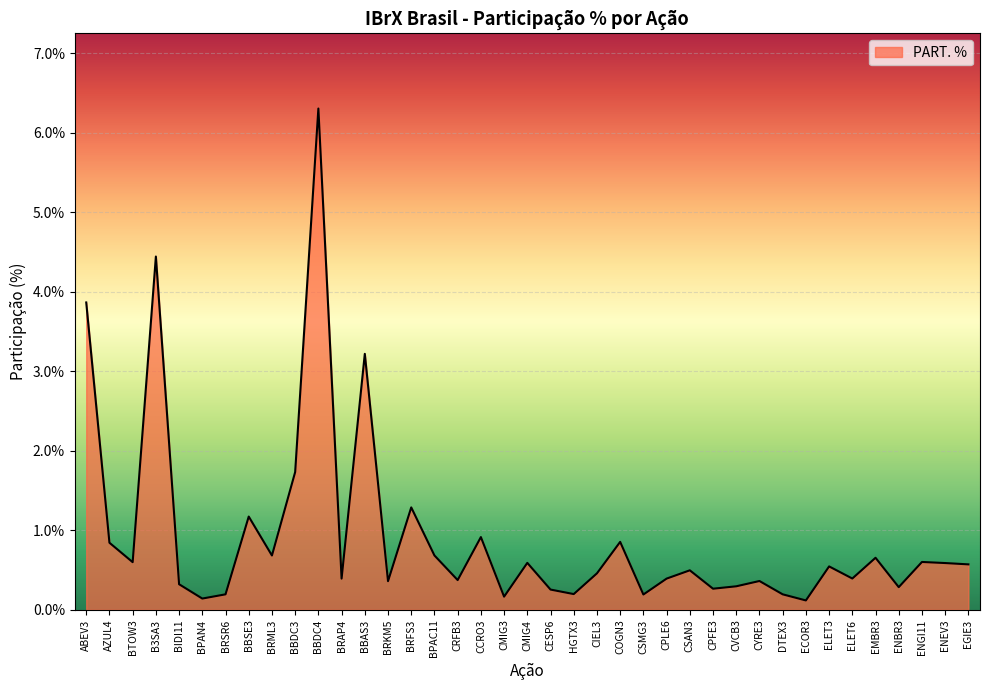

Where is the data nearest to the value 3?

BBAS3